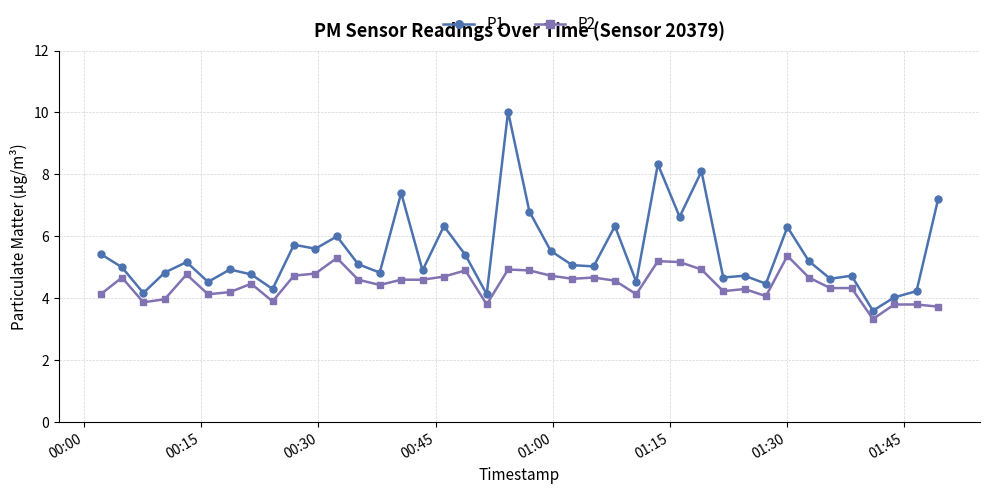

What is the average value of the P1 series?

5.5